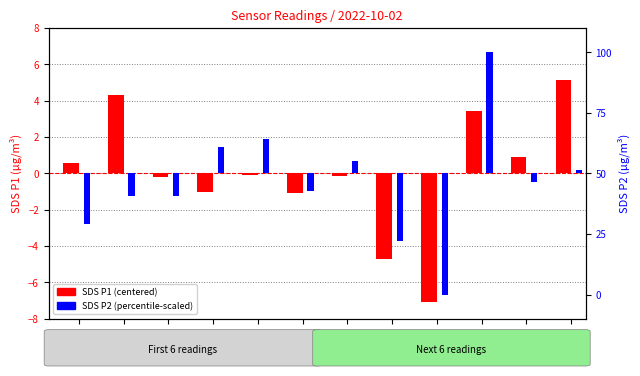

How many categories are shown in the chart?

12